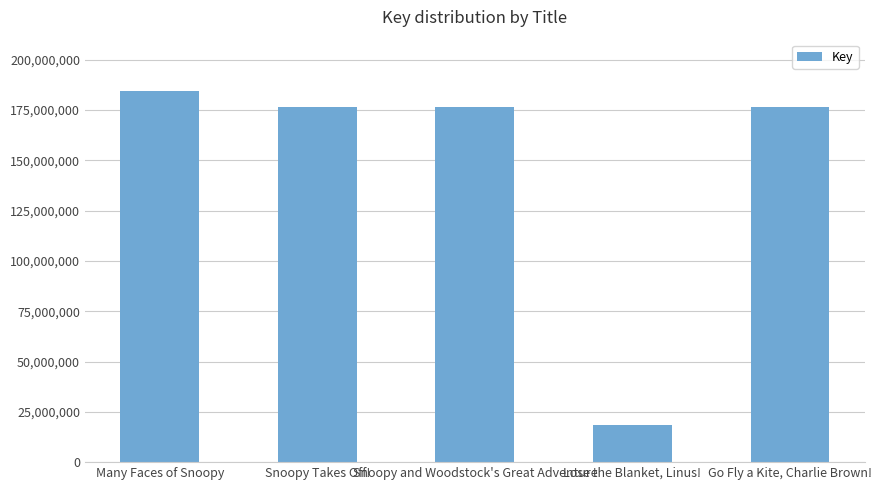

What is the change in value from Snoopy and Woodstock's Great Adventure to Lose the Blanket, Linus!?

-158093084